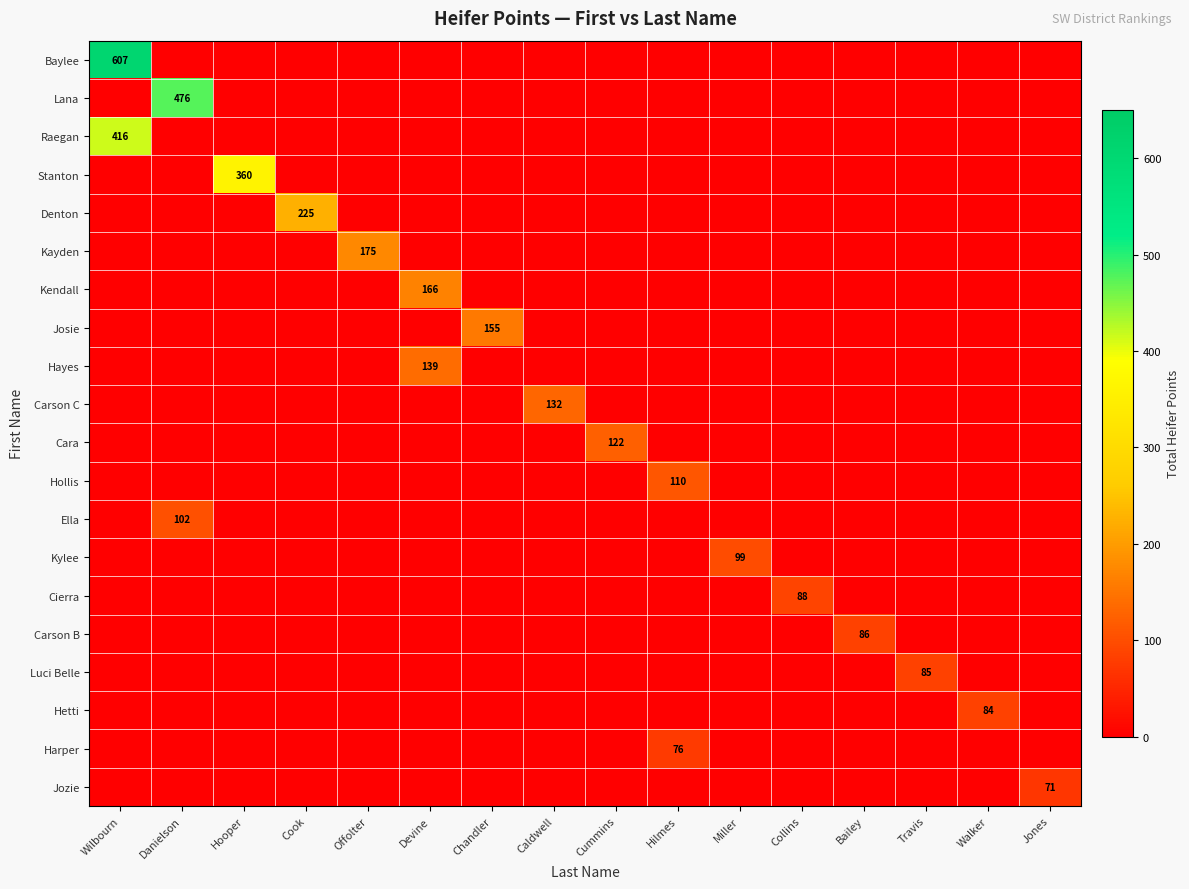

What is the spread (max minus min) of values at Hooper?

360